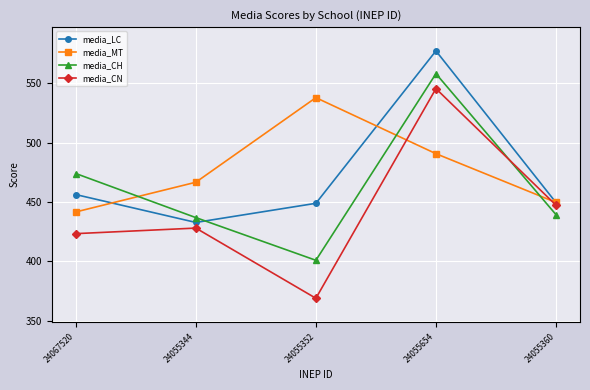

What is the minimum value for media_LC?

432.9